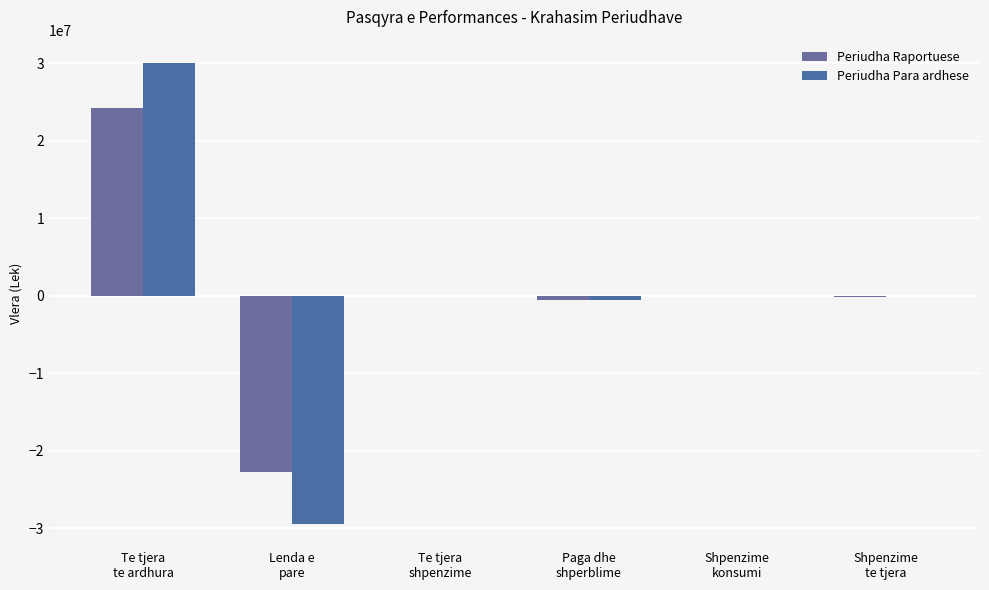

At which category is the sum across all series the highest?

Te tjera
te ardhura